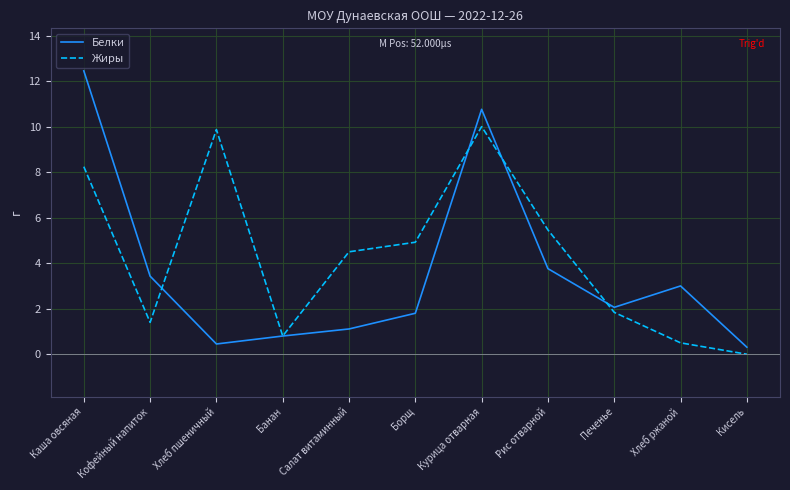

Where does the Белки series first go above 2?

Каша овсяная